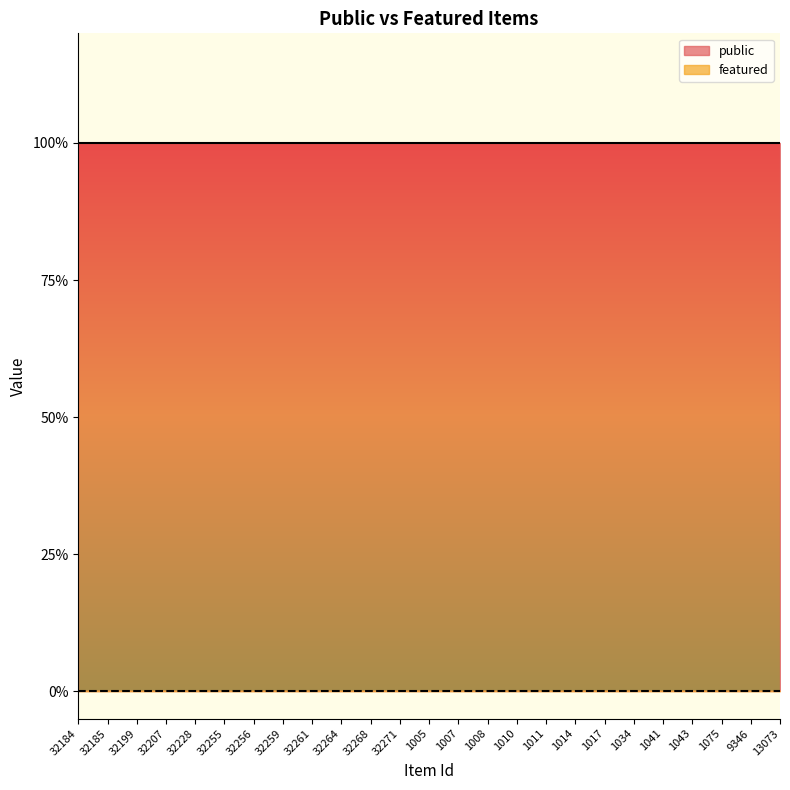

Reading left to right, what are all the values shown in this chart?

public: 1	1	1	1	1	1	1	1	1	1	1	1	1	1	1	1	1	1	1	1	1	1	1	1	1
featured: 0	0	0	0	0	0	0	0	0	0	0	0	0	0	0	0	0	0	0	0	0	0	0	0	0